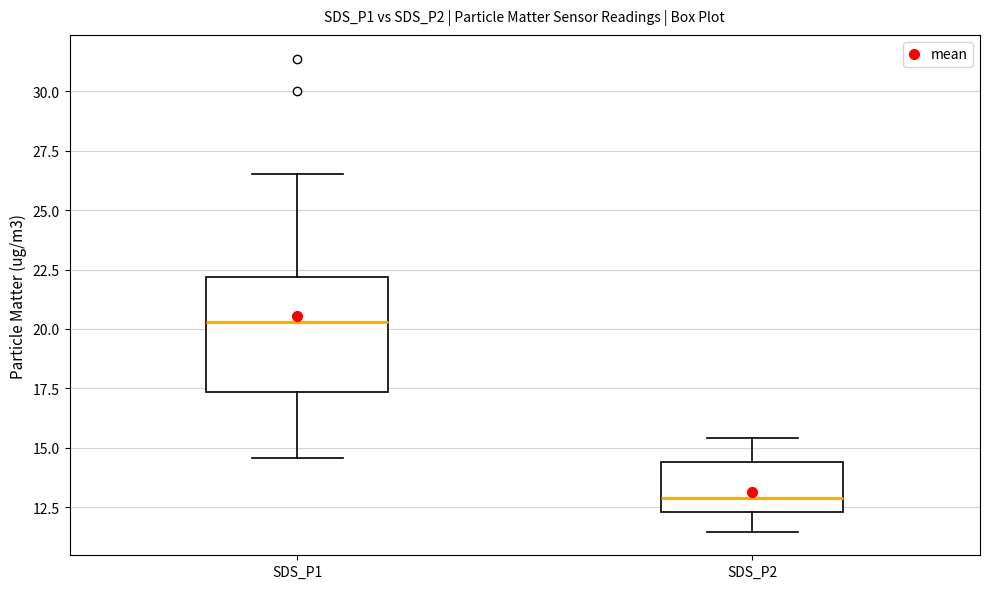

Comparing the boxes themselves (not the whiskers), which one is the tallest?

SDS_P1